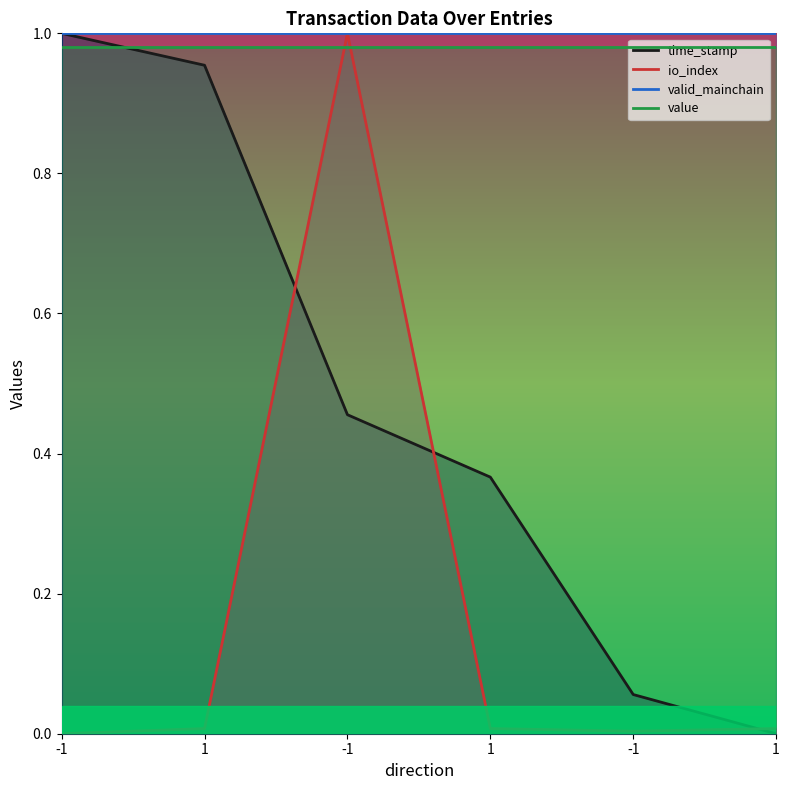

Count the number of data series in this chart.

4